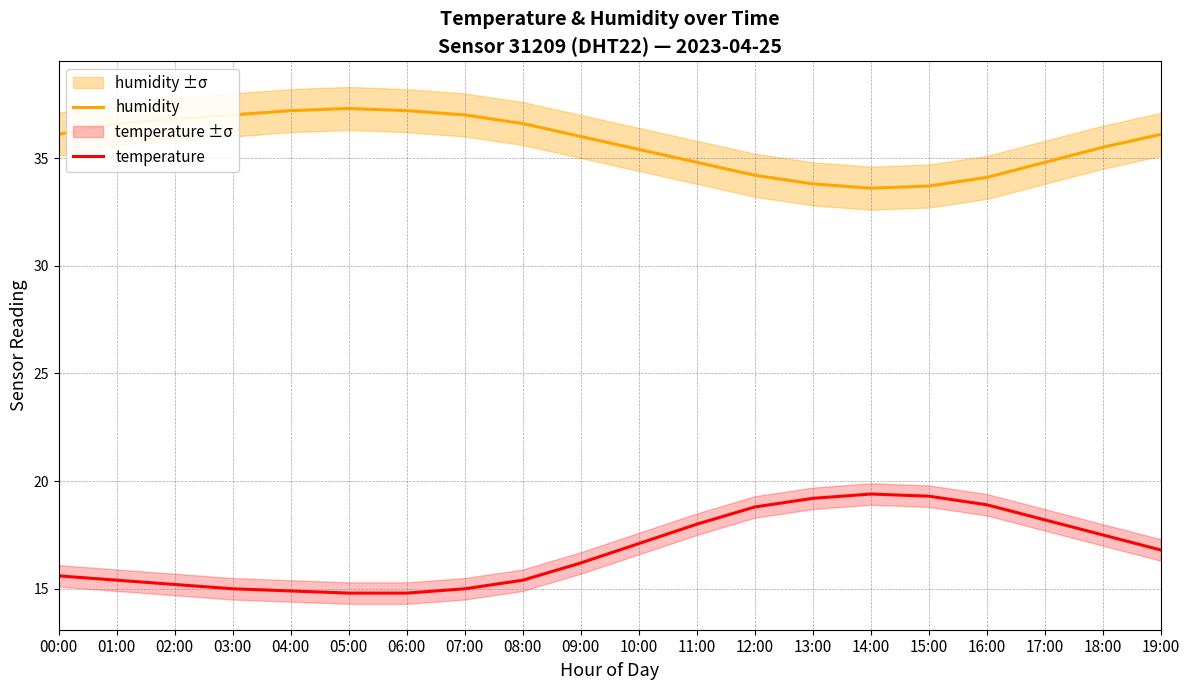

Is it true that humidity equals 37.2 at 04:00?

True